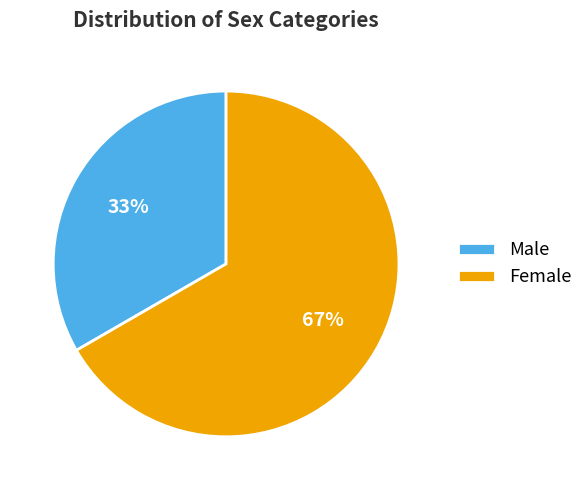

Count the number of slices in the pie.

2